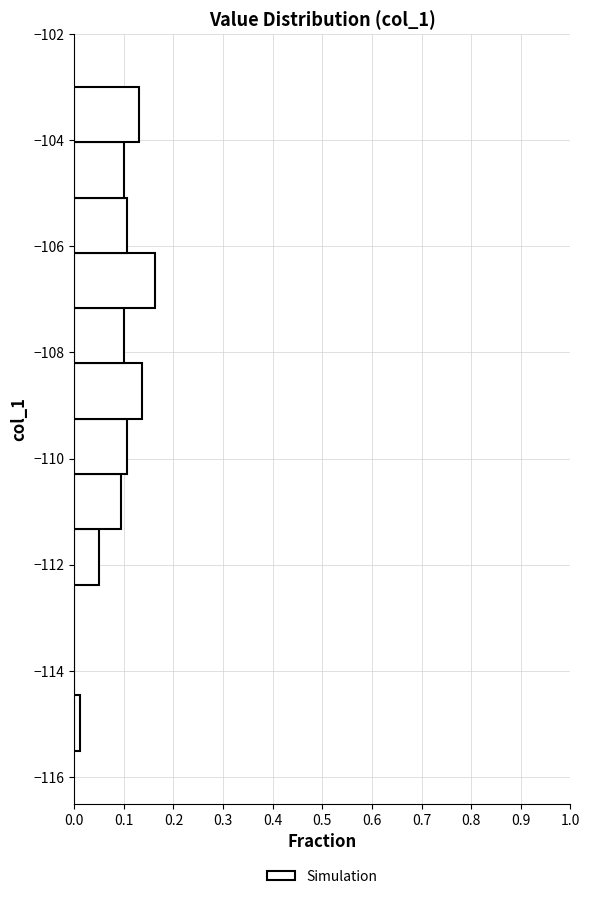

Reading bottom to top, list every bar in this chart as the range it spans on the y-axis followed by its length. Neither the bar edges nor the lengths are printed on the chart, so give them approximately, as read against the axes.

-115.4 to -114.4: 0.01
-114.4 to -113.4: 0
-113.4 to -112.4: 0
-112.4 to -111.4: 0.05
-111.4 to -110.2: 0.09
-110.2 to -109.2: 0.11
-109.2 to -108.2: 0.14
-108.2 to -107.2: 0.10
-107.2 to -106.2: 0.16
-106.2 to -105.0: 0.11
-105.0 to -104.0: 0.10
-104.0 to -103.0: 0.13